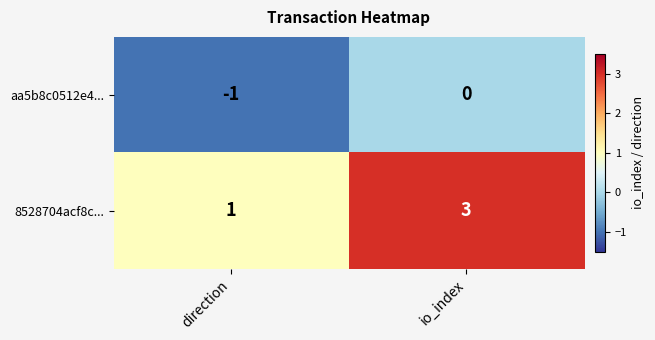

Which series has the largest range (max minus min)?

8528704acf8c...